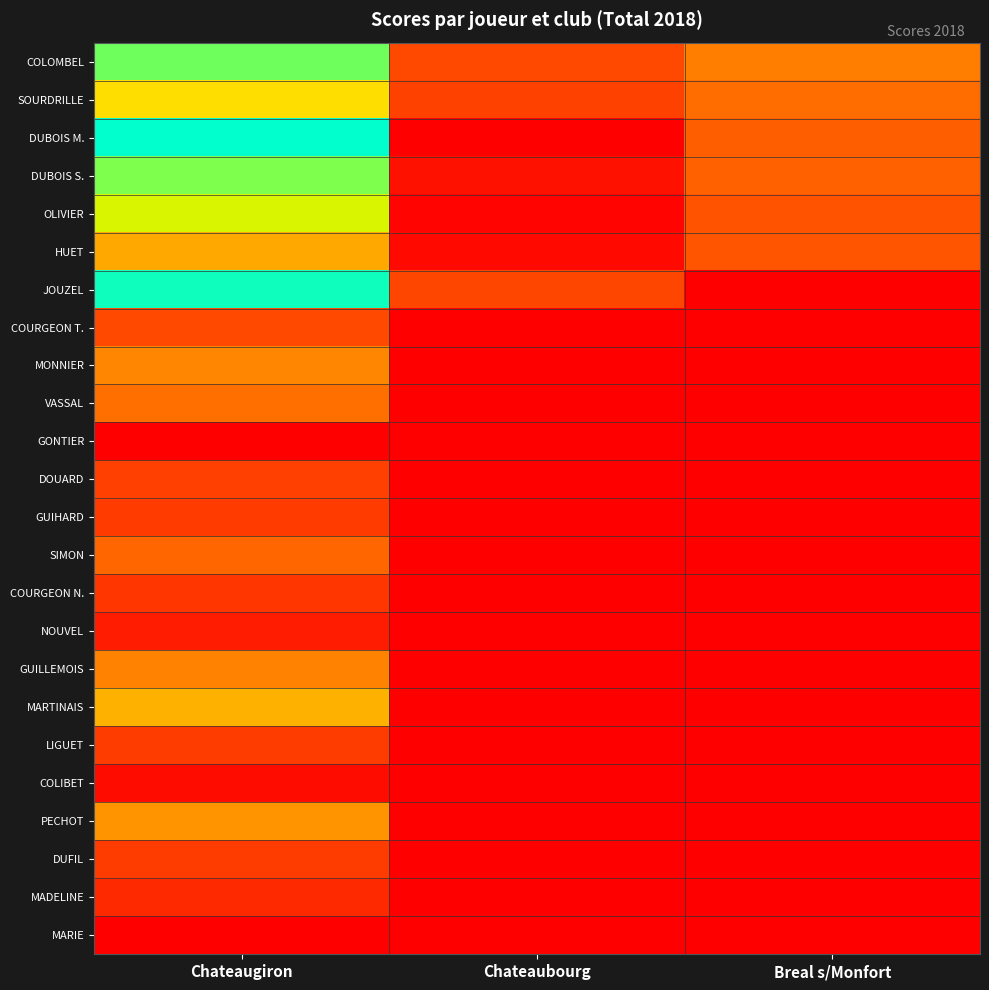

Rank the series at Chateaubourg from highest to lowest value.

COLOMBEL, JOUZEL, SOURDRILLE, DUBOIS S., HUET, OLIVIER, DUBOIS M., COURGEON T., MONNIER, VASSAL, GONTIER, DOUARD, GUIHARD, SIMON, COURGEON N., NOUVEL, GUILLEMOIS, MARTINAIS, LIGUET, COLIBET, PECHOT, DUFIL, MADELINE, MARIE